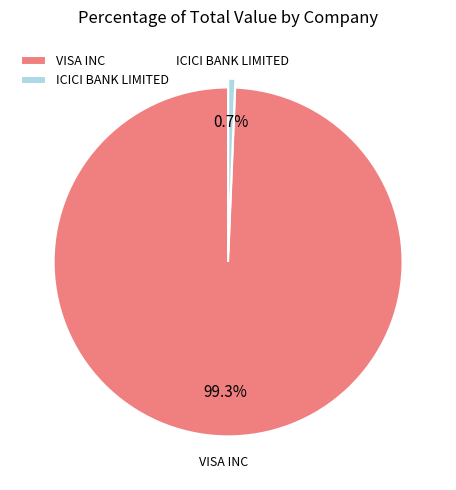

Between VISA INC and ICICI BANK LIMITED, which is larger?

VISA INC